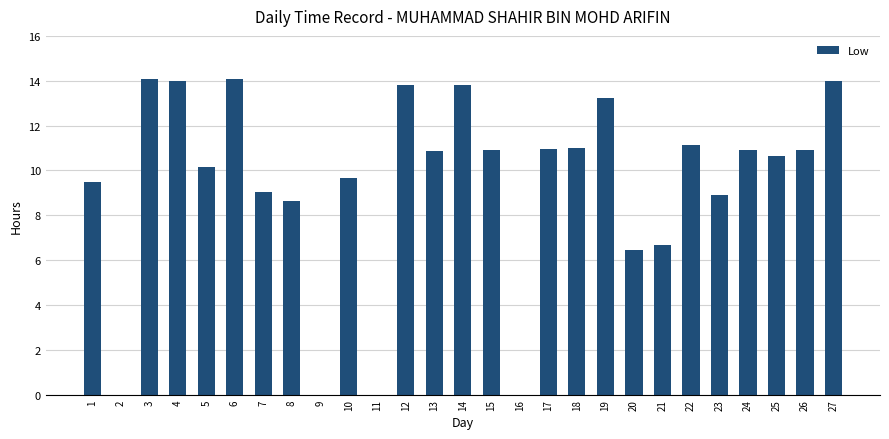

What is the difference between the values at 25 and 18?

0.3